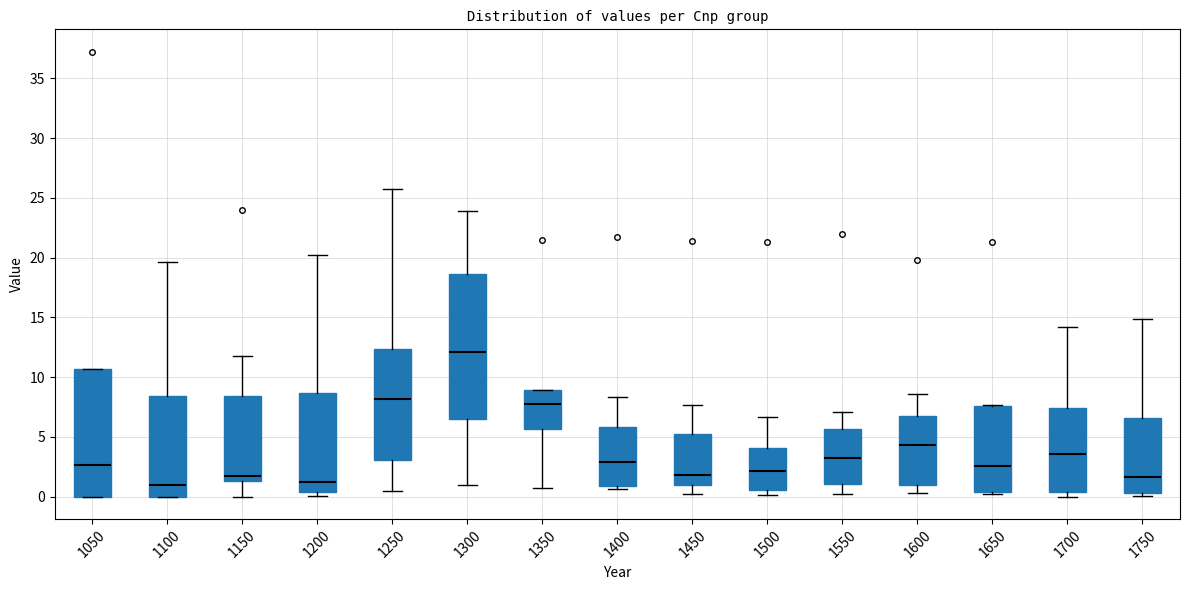

Reading left to right, read every box against the y-axis: the position of its median line, the range the box covers, and the ends of its whiskers. The values are not printed on the chart, so give them approximately, as read against the axis.

1050: median 2.5, box 0.0 to 10.5, whiskers 0.0 to 10.5
1100: median 1.0, box 0.0 to 8.5, whiskers 0.0 to 19.5
1150: median 1.5 (just above the box's lower edge), box 1.5 to 8.5, whiskers 0.0 to 12.0
1200: median 1.0, box 0.5 to 8.5, whiskers 0.0 to 20.0
1250: median 8.0, box 3.0 to 12.5, whiskers 0.5 to 26.0
1300: median 12.0, box 6.5 to 18.5, whiskers 1.0 to 24.0
1350: median 7.5, box 5.5 to 9.0, whiskers 0.5 to 9.0
1400: median 3.0, box 1.0 to 6.0, whiskers 0.5 to 8.5
1450: median 2.0, box 1.0 to 5.5, whiskers 0.0 to 7.5
1500: median 2.0, box 0.5 to 4.0, whiskers 0.0 to 6.5
1550: median 3.0, box 1.0 to 5.5, whiskers 0.0 to 7.0
1600: median 4.5, box 1.0 to 6.5, whiskers 0.5 to 8.5
1650: median 2.5, box 0.5 to 7.5, whiskers 0.0 to 7.5
1700: median 3.5, box 0.5 to 7.5, whiskers 0.0 to 14.0
1750: median 1.5, box 0.5 to 6.5, whiskers 0.0 to 15.0